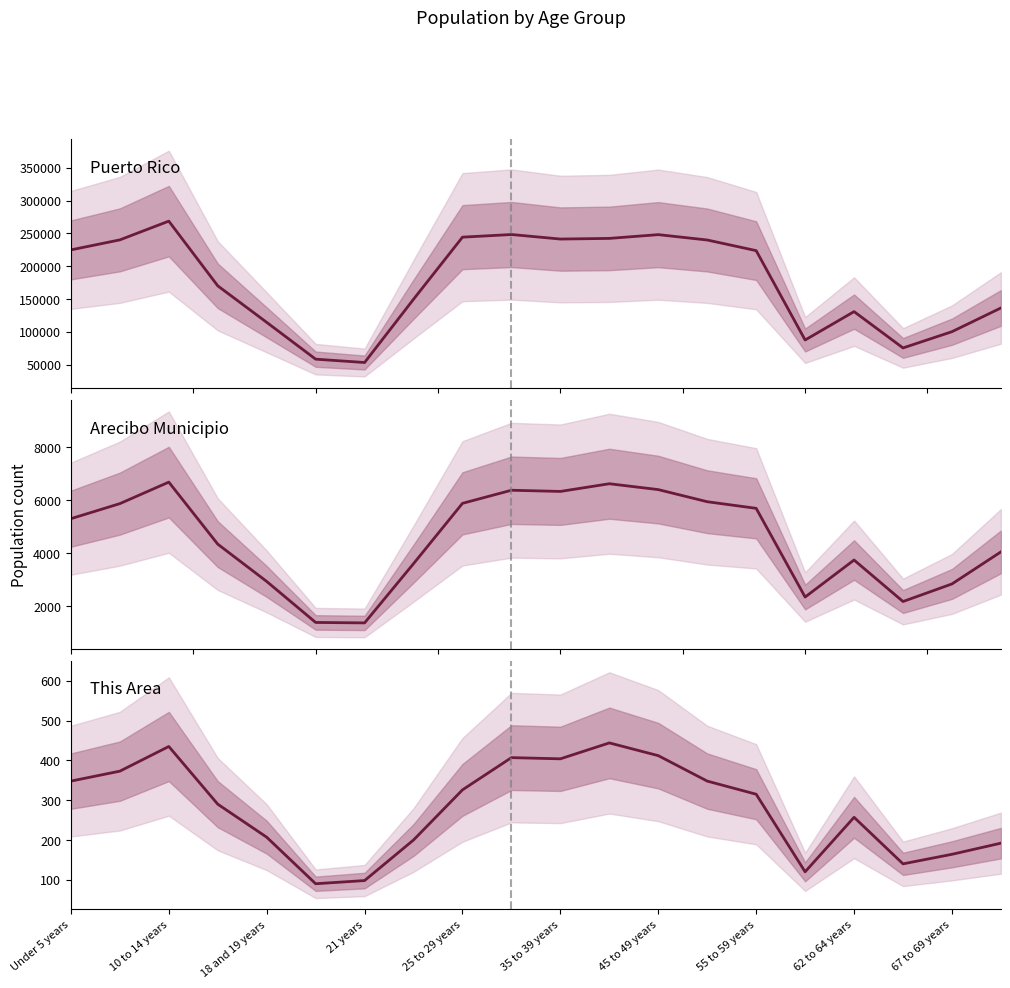

Which series has the largest range (max minus min)?

Puerto Rico